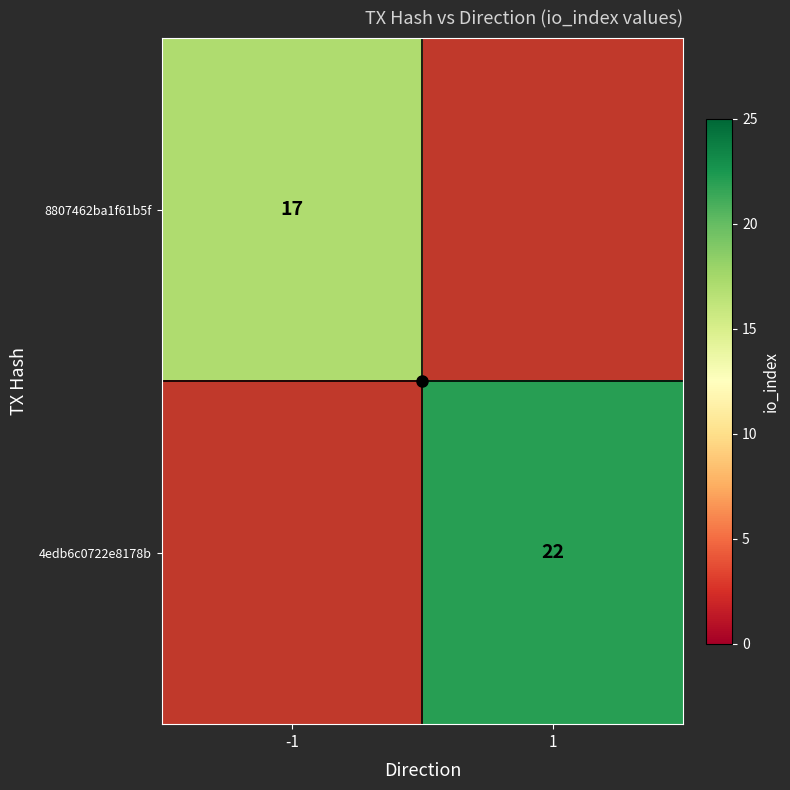

Rank the categories by 8807462ba1f61b5f value from highest to lowest.

-1, 1